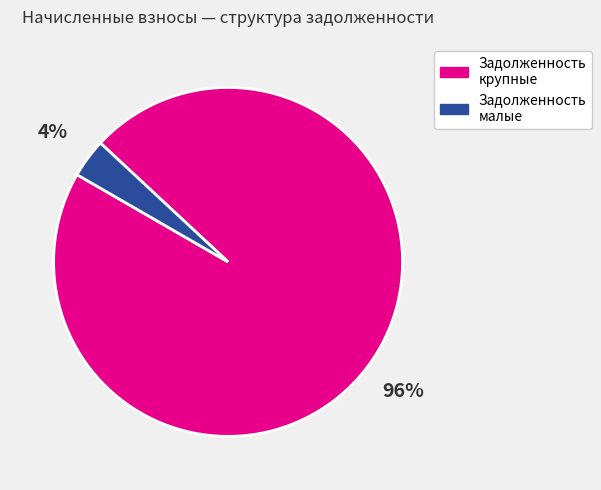

How many segments does this pie chart have?

2